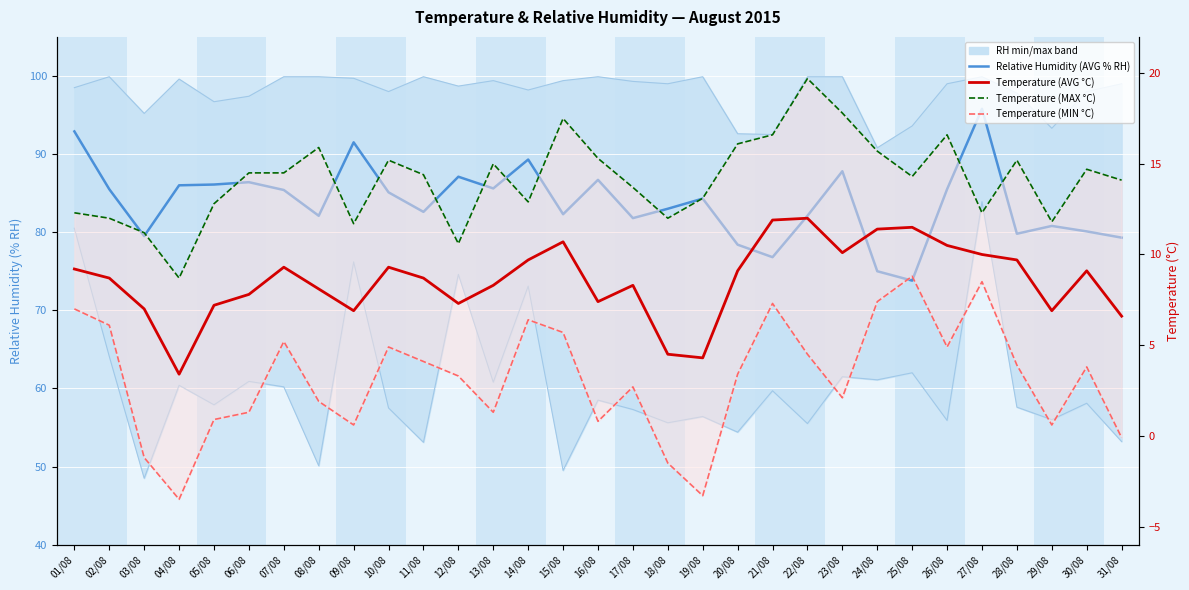

How many series are shown in this chart?

6